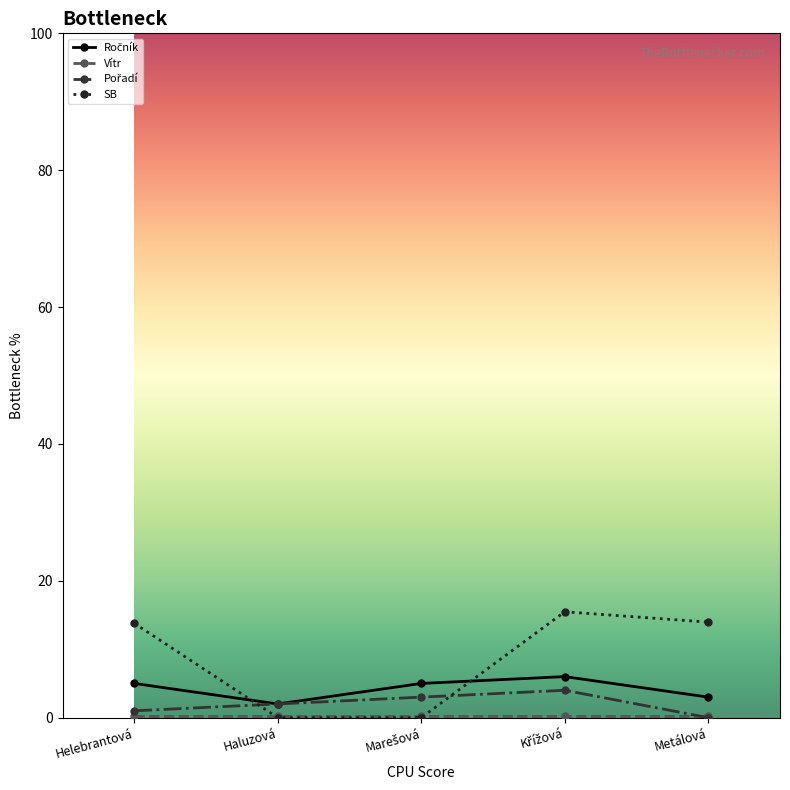

True or false: SB has a value of 18.3 at Helebrantová.

False